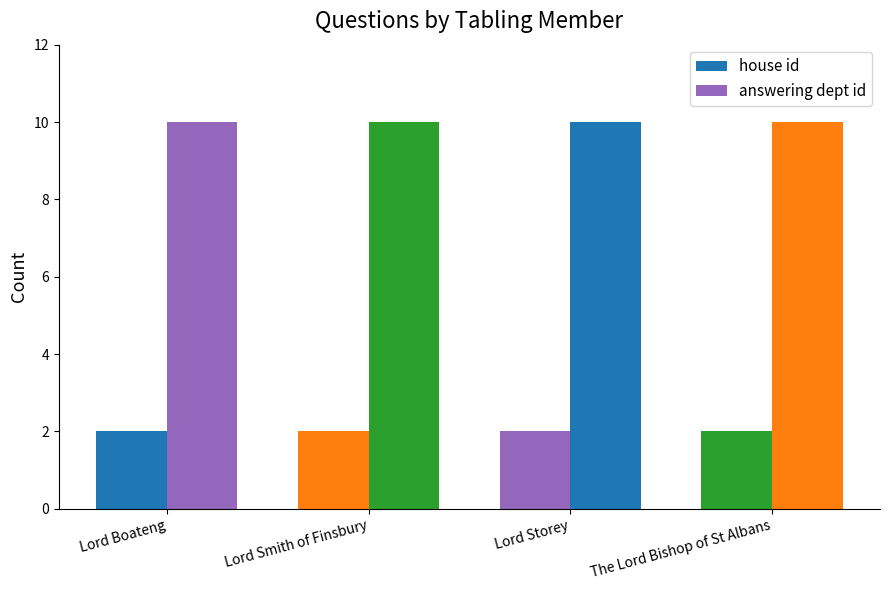

Rank the series at Lord Storey from highest to lowest value.

answering dept id, house id